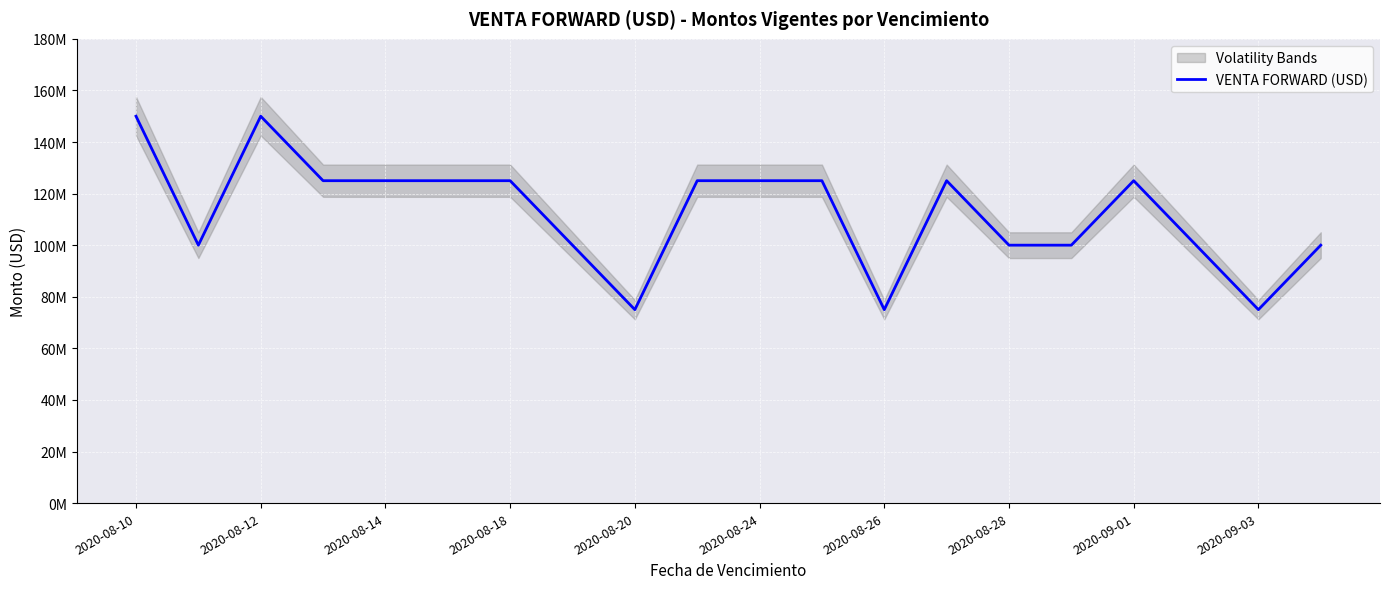

Which label corresponds to the largest value in the chart?

2020-08-10